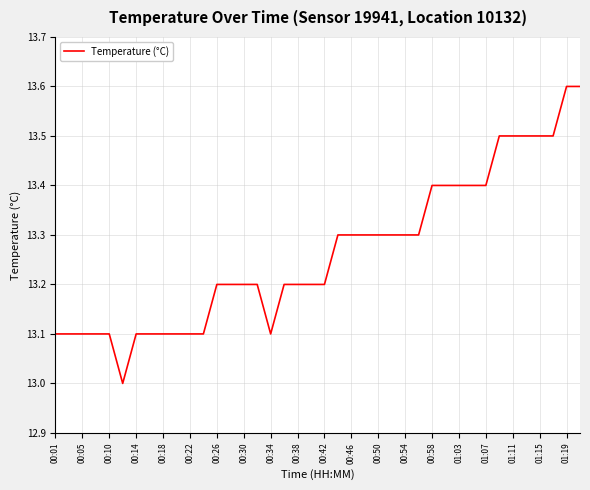

What is the minimum value shown in the chart?

13.0